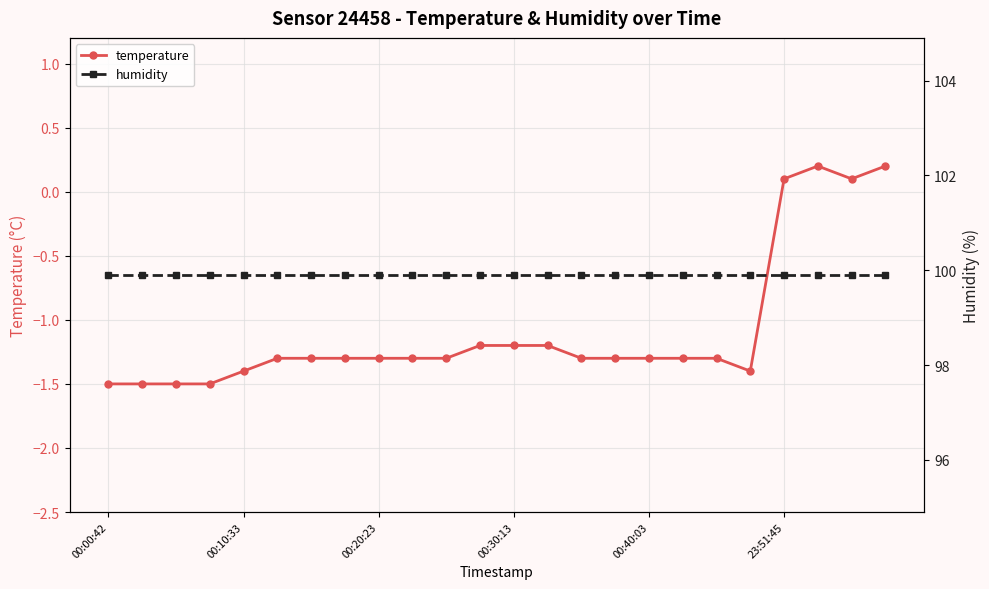

Is it true that temperature equals -2.3 at 19?

False